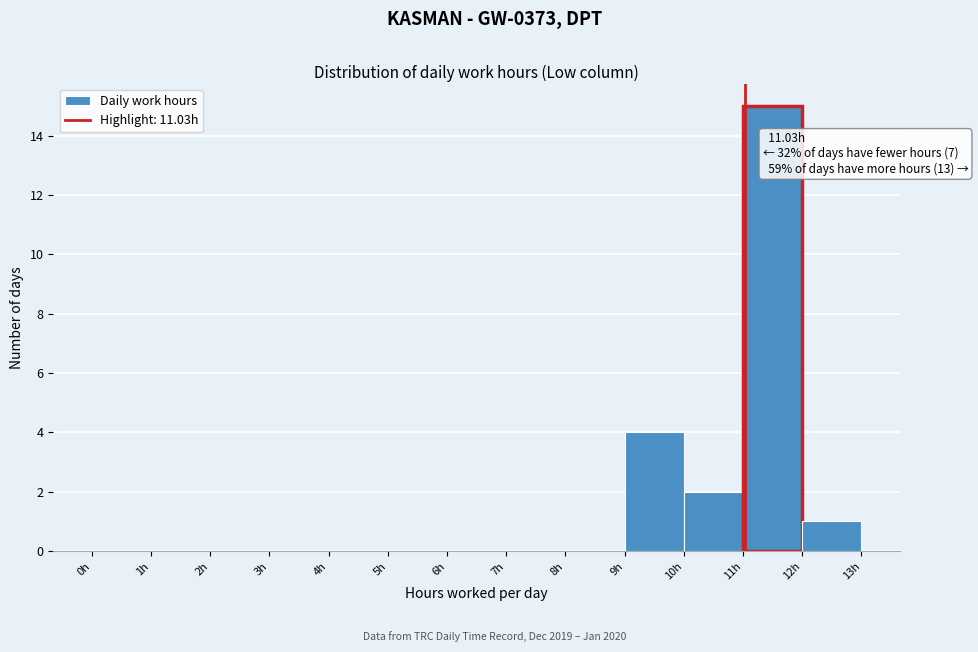

Over which range of the x-axis is the bar tallest?

11 to 12